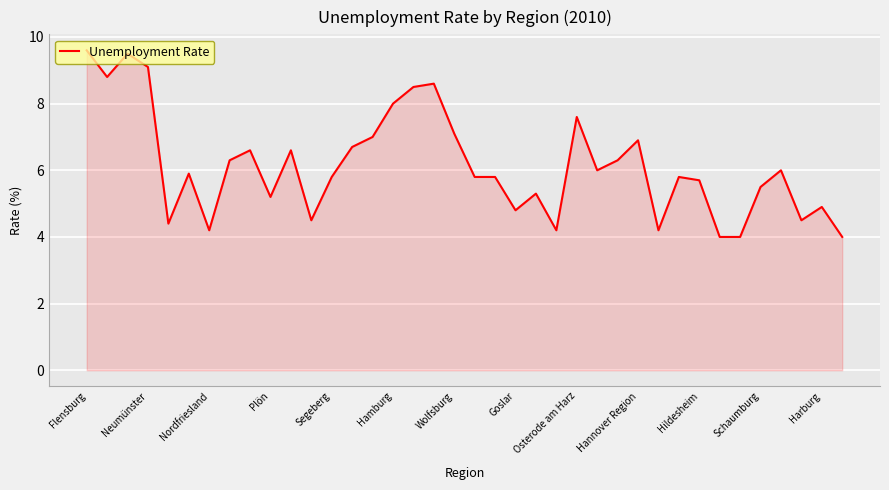

What is the smallest value displayed?

4.0